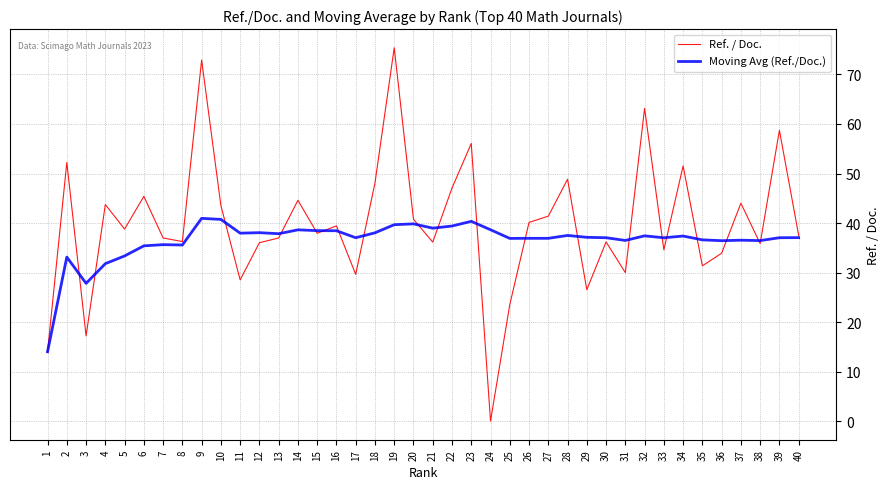

At which category does Moving Avg (Ref./Doc.) reach its first local valley?

3